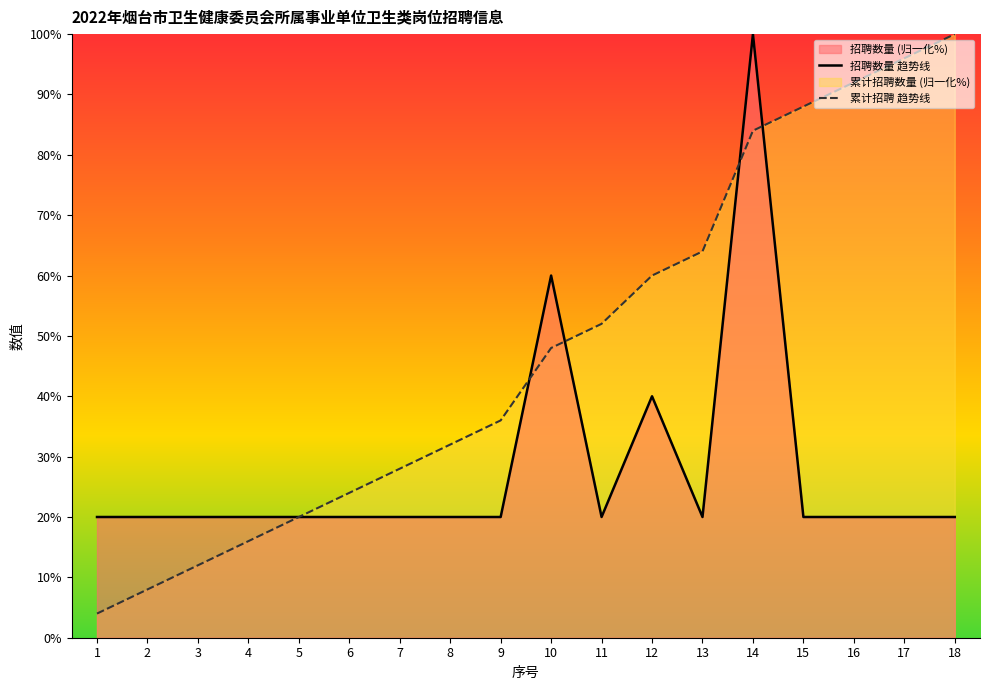

True or false: 累计招聘 趋势线 and 招聘数量 趋势线 intersect in this chart.

True